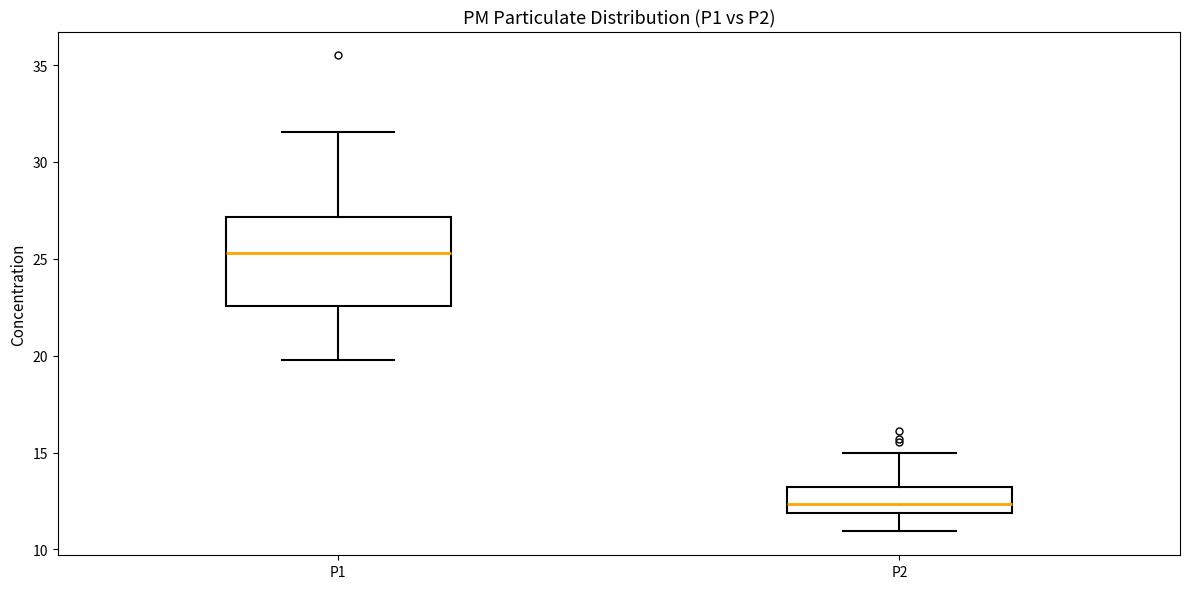

Reading left to right, read every box against the y-axis: the position of its median line, the range the box covers, and the ends of its whiskers. The values are not printed on the chart, so give them approximately, as read against the axis.

P1: median 25.5, box 22.5 to 27.0, whiskers 20.0 to 31.5
P2: median 12.5, box 12.0 to 13.0, whiskers 11.0 to 15.0